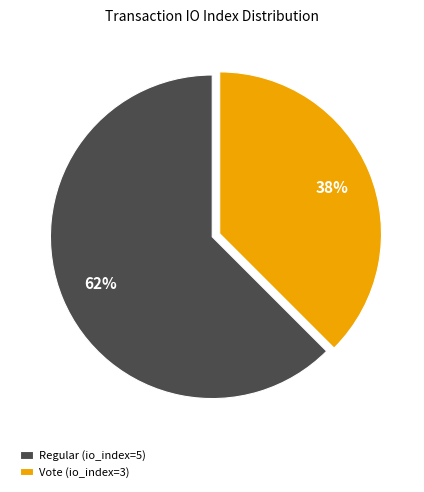

What is the smallest slice in the pie chart?

Vote (io_index=3)